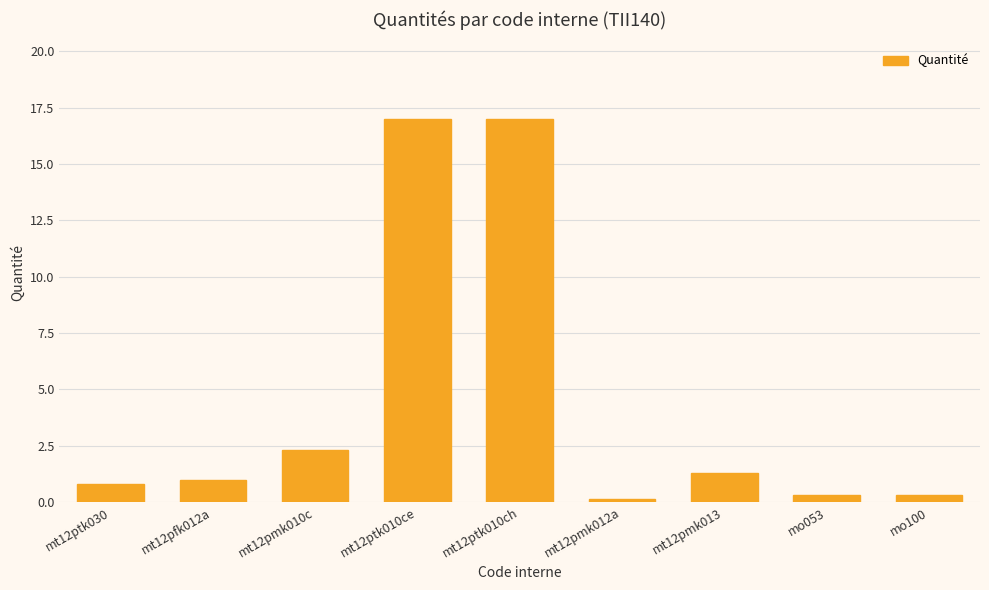

What is the difference between the maximum and second lowest values?

16.7